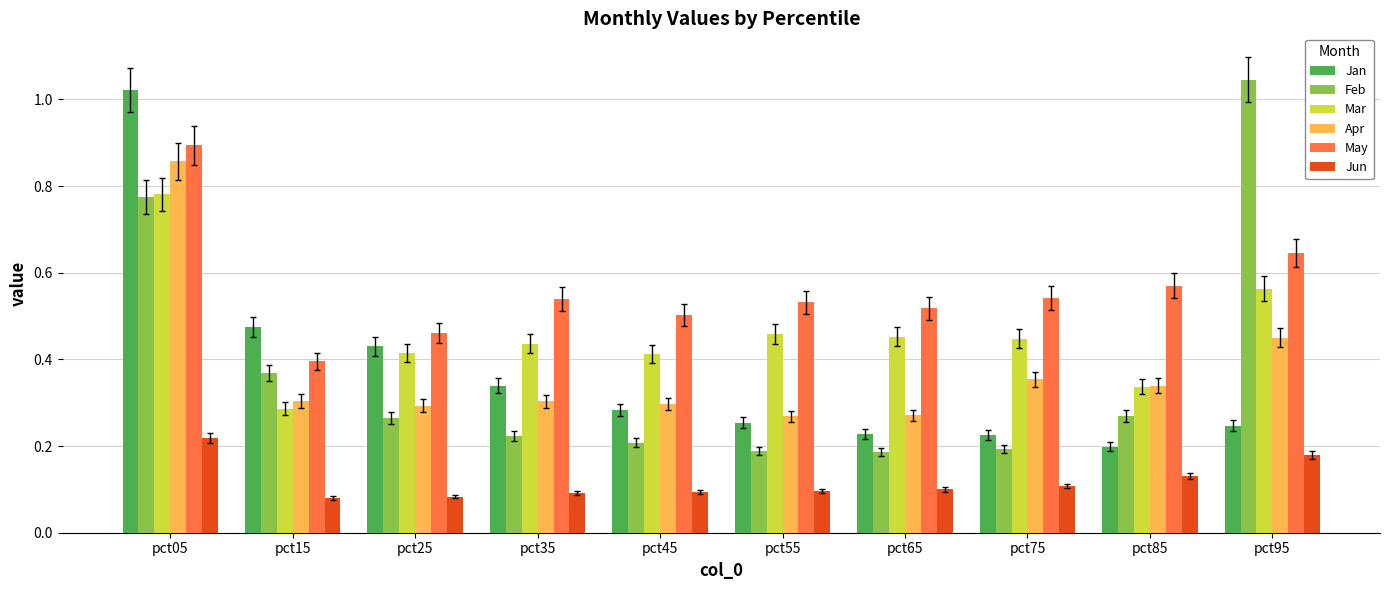

Between pct05 and pct85, which series saw the biggest shift?

Jan